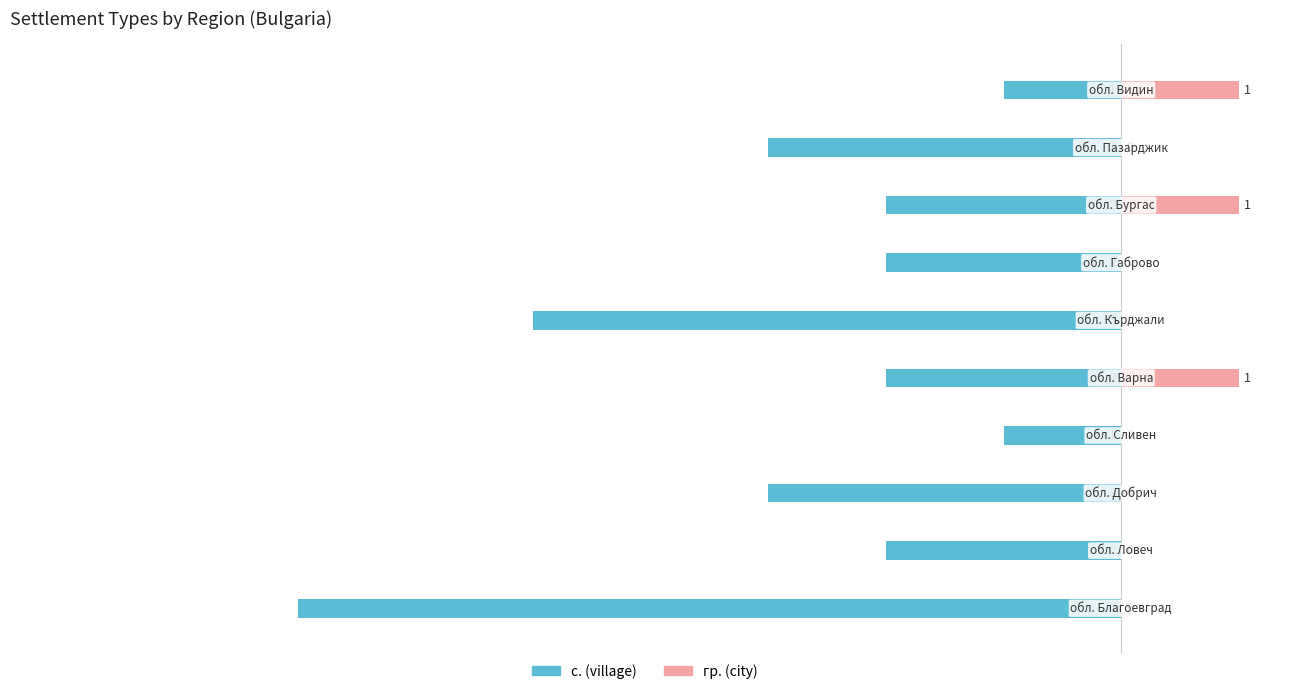

Reading right to left, extract all data points from this chart.

с. (village): 9=-11.9	8=-35.7	7=-23.8	6=-23.8	5=-59.5	4=-23.8	3=-11.9	2=-35.7	1=-23.8	0=-83.3
гр. (city): 9=11.9	8=0.0	7=11.9	6=0.0	5=0.0	4=11.9	3=0.0	2=0.0	1=0.0	0=0.0